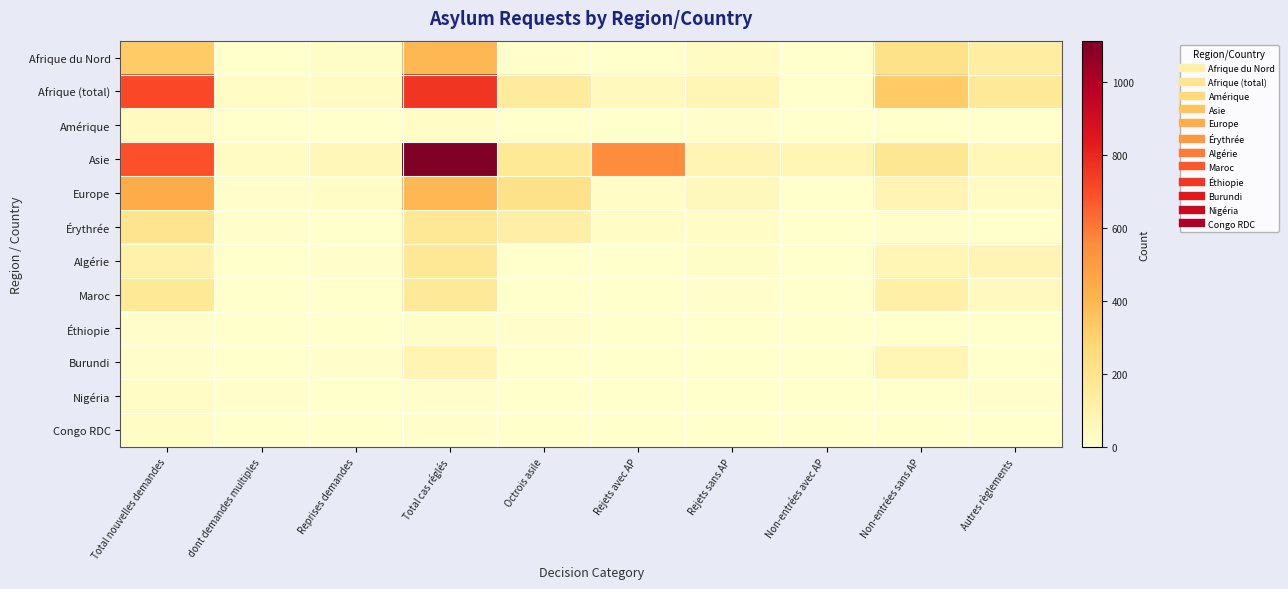

Reading right to left, list all the values displayed in this chart.

Afrique du Nord: Autres règlements=138	Non-entrées sans AP=215	Non-entrées avec AP=0	Rejets sans AP=34	Rejets avec AP=1	Octrois asile=3	Total cas réglés=391	Reprises demandes=14	dont demandes multiples=0	Total nouvelles demandes=327
Afrique (total): Autres règlements=161	Non-entrées sans AP=327	Non-entrées avec AP=2	Rejets sans AP=74	Rejets avec AP=44	Octrois asile=152	Total cas réglés=760	Reprises demandes=32	dont demandes multiples=19	Total nouvelles demandes=712
Amérique: Autres règlements=4	Non-entrées sans AP=2	Non-entrées avec AP=0	Rejets sans AP=13	Rejets avec AP=1	Octrois asile=0	Total cas réglés=20	Reprises demandes=0	dont demandes multiples=0	Total nouvelles demandes=36
Asie: Autres règlements=61	Non-entrées sans AP=179	Non-entrées avec AP=70	Rejets sans AP=81	Rejets avec AP=552	Octrois asile=169	Total cas réglés=1112	Reprises demandes=59	dont demandes multiples=33	Total nouvelles demandes=689
Europe: Autres règlements=32	Non-entrées sans AP=80	Non-entrées avec AP=0	Rejets sans AP=52	Rejets avec AP=18	Octrois asile=212	Total cas réglés=394	Reprises demandes=23	dont demandes multiples=11	Total nouvelles demandes=437
Érythrée: Autres règlements=3	Non-entrées sans AP=11	Non-entrées avec AP=0	Rejets sans AP=21	Rejets avec AP=22	Octrois asile=121	Total cas réglés=178	Reprises demandes=4	dont demandes multiples=8	Total nouvelles demandes=198
Algérie: Autres règlements=82	Non-entrées sans AP=72	Non-entrées avec AP=0	Rejets sans AP=16	Rejets avec AP=1	Octrois asile=2	Total cas réglés=173	Reprises demandes=8	dont demandes multiples=0	Total nouvelles demandes=108
Maroc: Autres règlements=40	Non-entrées sans AP=115	Non-entrées avec AP=0	Rejets sans AP=8	Rejets avec AP=0	Octrois asile=0	Total cas réglés=163	Reprises demandes=3	dont demandes multiples=0	Total nouvelles demandes=166
Éthiopie: Autres règlements=0	Non-entrées sans AP=0	Non-entrées avec AP=0	Rejets sans AP=2	Rejets avec AP=3	Octrois asile=10	Total cas réglés=15	Reprises demandes=0	dont demandes multiples=1	Total nouvelles demandes=10
Burundi: Autres règlements=1	Non-entrées sans AP=73	Non-entrées avec AP=2	Rejets sans AP=4	Rejets avec AP=1	Octrois asile=4	Total cas réglés=85	Reprises demandes=10	dont demandes multiples=0	Total nouvelles demandes=11
Nigéria: Autres règlements=5	Non-entrées sans AP=4	Non-entrées avec AP=0	Rejets sans AP=1	Rejets avec AP=0	Octrois asile=0	Total cas réglés=10	Reprises demandes=0	dont demandes multiples=6	Total nouvelles demandes=19
Congo RDC: Autres règlements=0	Non-entrées sans AP=2	Non-entrées avec AP=0	Rejets sans AP=3	Rejets avec AP=2	Octrois asile=0	Total cas réglés=7	Reprises demandes=1	dont demandes multiples=0	Total nouvelles demandes=21